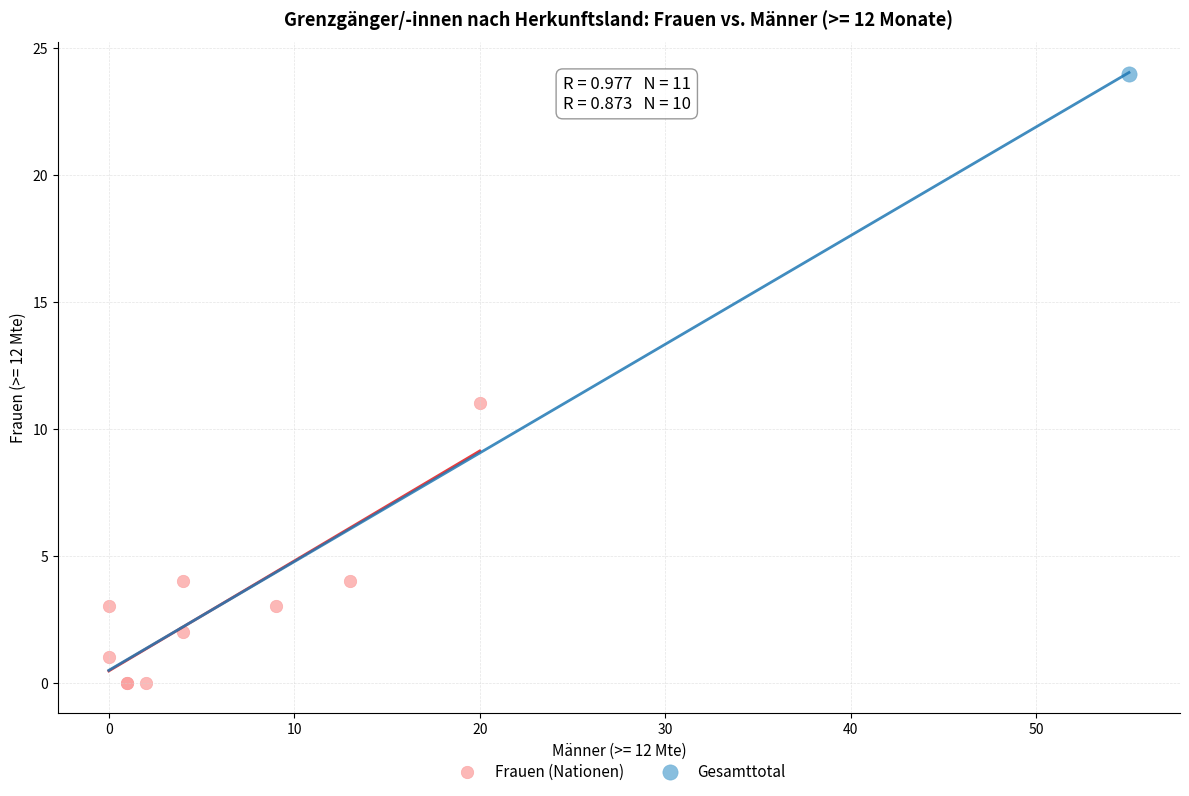

What are all the series names shown in the legend?

Frauen (Nationen), Gesamttotal